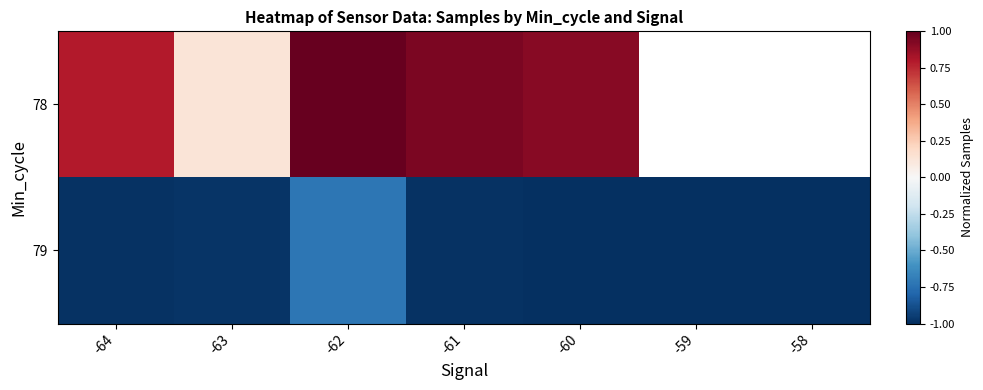

Which series has the widest spread of values?

78